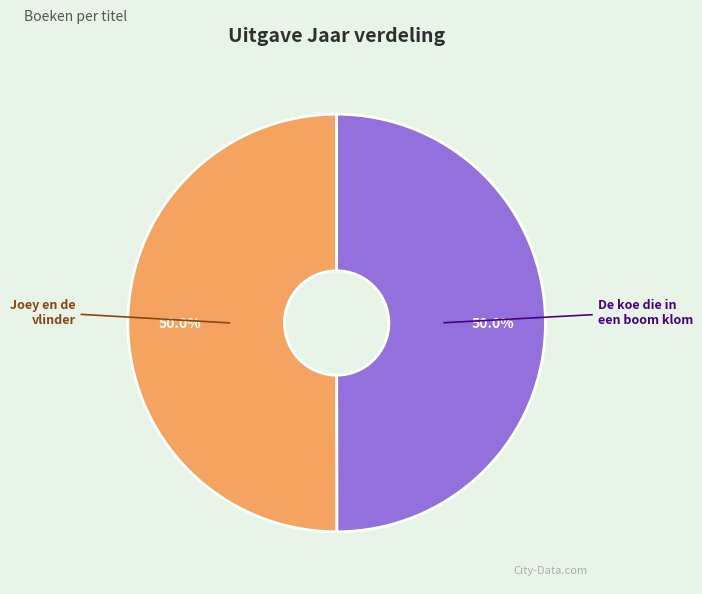

Count the number of slices in the pie.

2